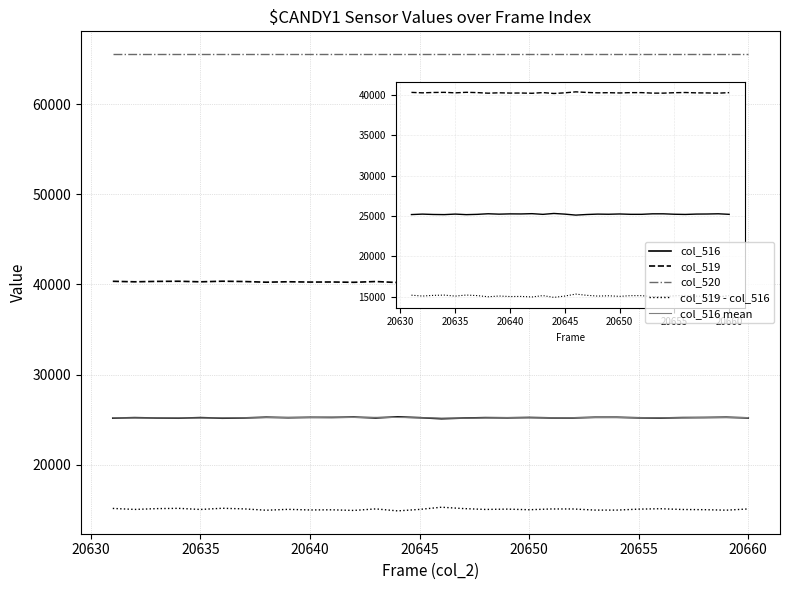

Does the chart have visible grid lines?

Yes